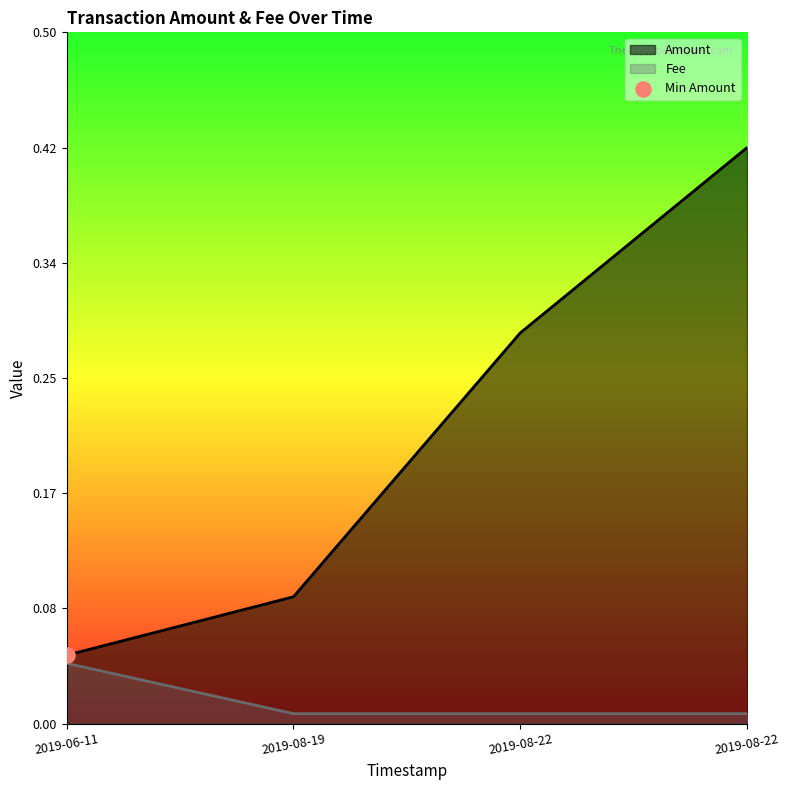

Which series has the largest total across all categories?

Amount